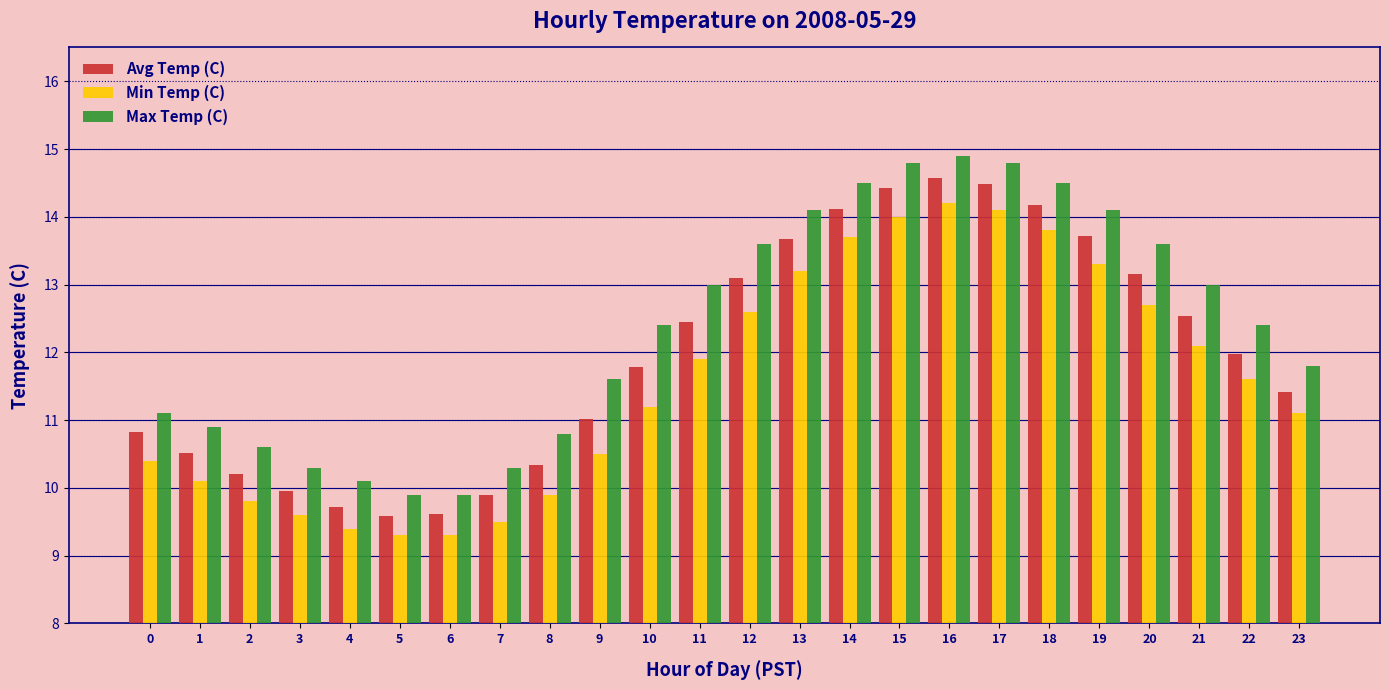

How many series are shown in this chart?

3